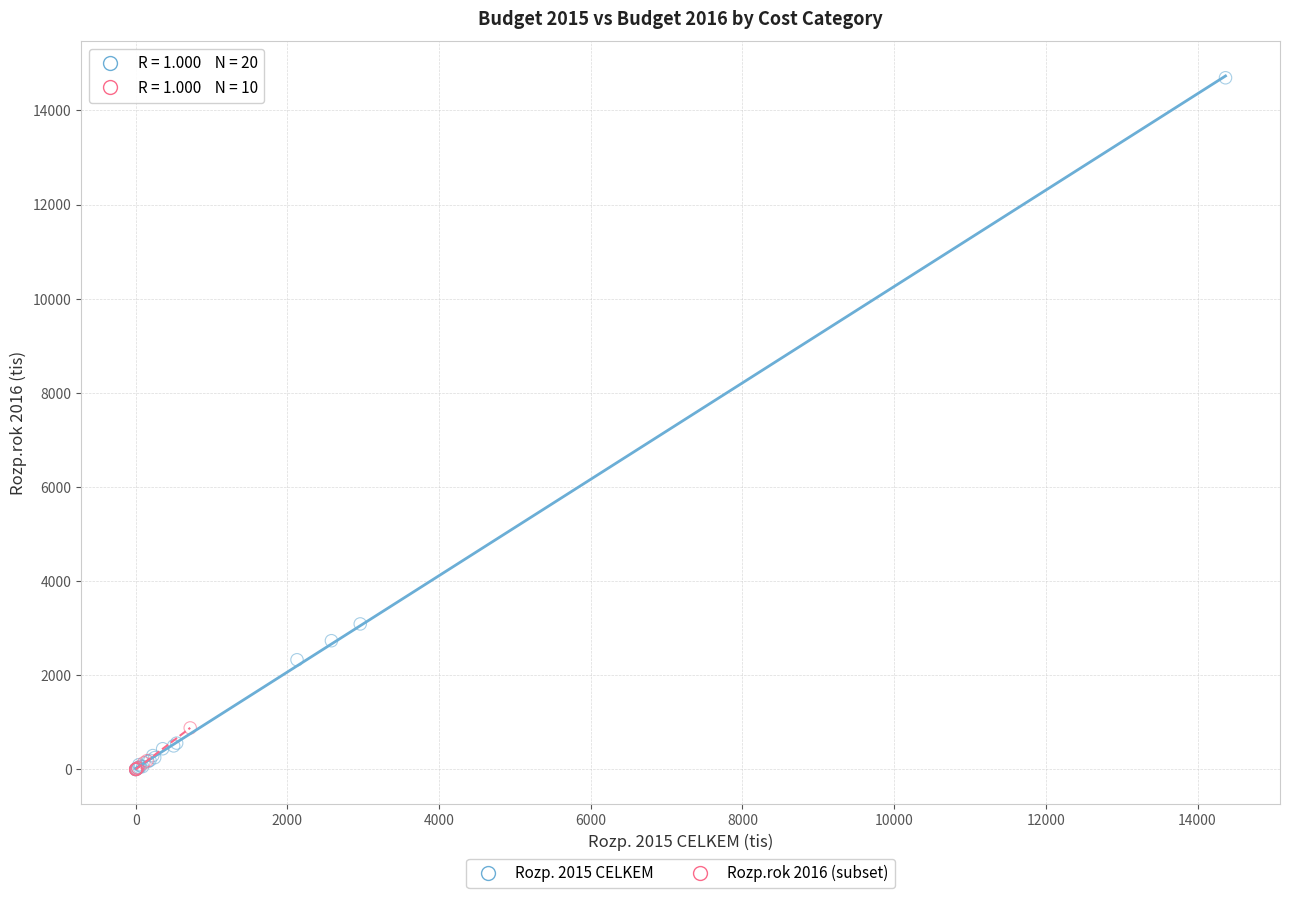

Which series contains the highest Y value?

Rozp. 2015 CELKEM